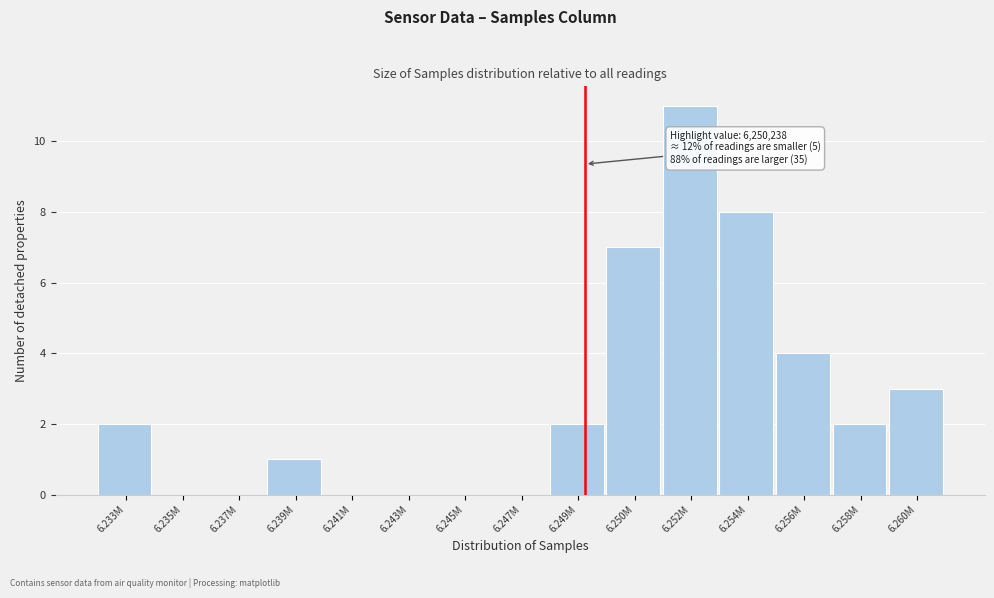

Reading right to left, extract all data points from this chart.

6.260M=3	6.258M=2	6.256M=4	6.254M=8	6.252M=11	6.250M=7	6.249M=2	6.247M=0	6.245M=0	6.243M=0	6.241M=0	6.239M=1	6.237M=0	6.235M=0	6.233M=2